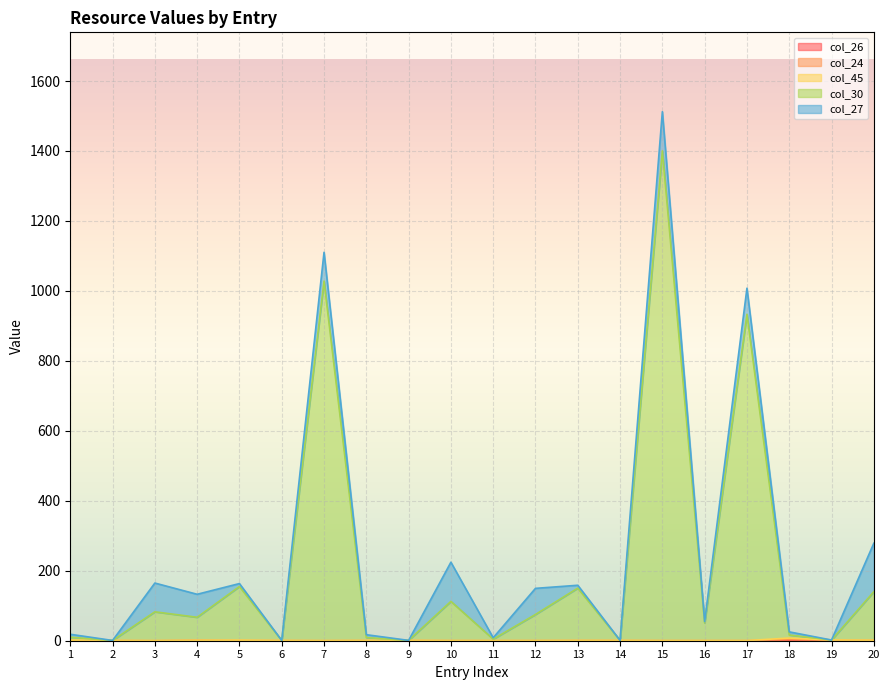

True or false: col_24 has a value of 6.7 at 18.

False